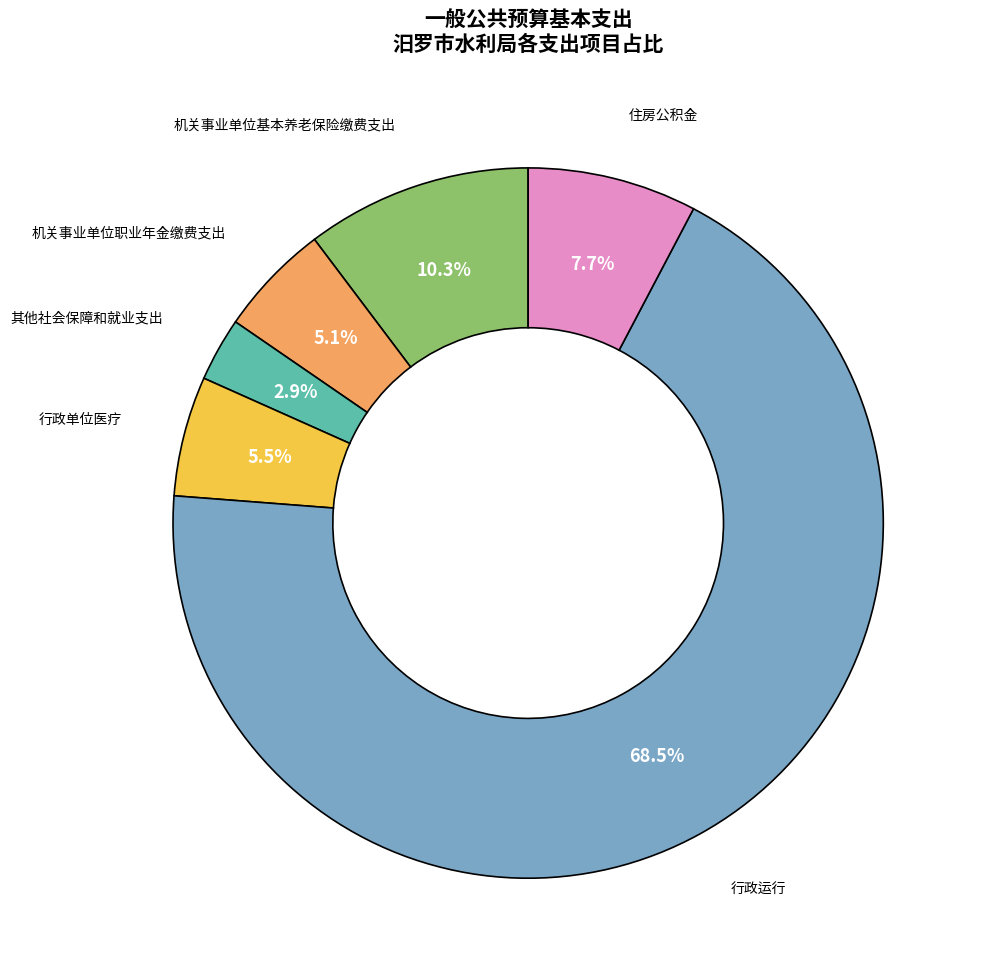

Count the number of slices in the pie.

6